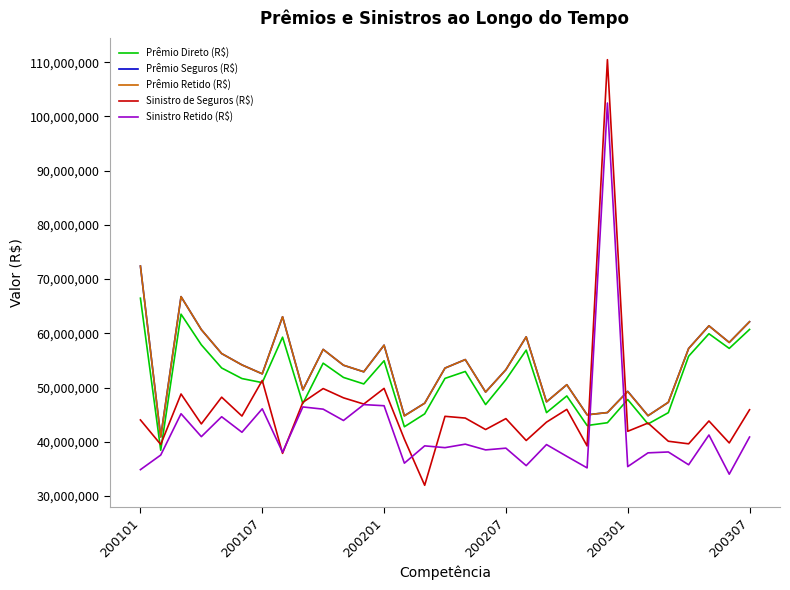

True or false: Prêmio Seguros (R$) and Prêmio Direto (R$) intersect in this chart.

False